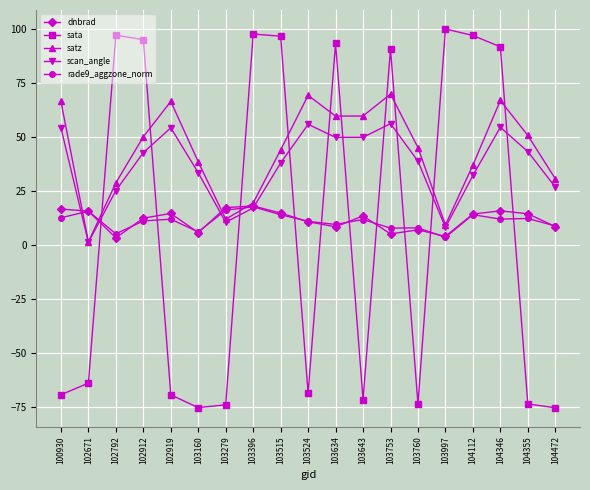

Where is the first local maximum for satz?

102919